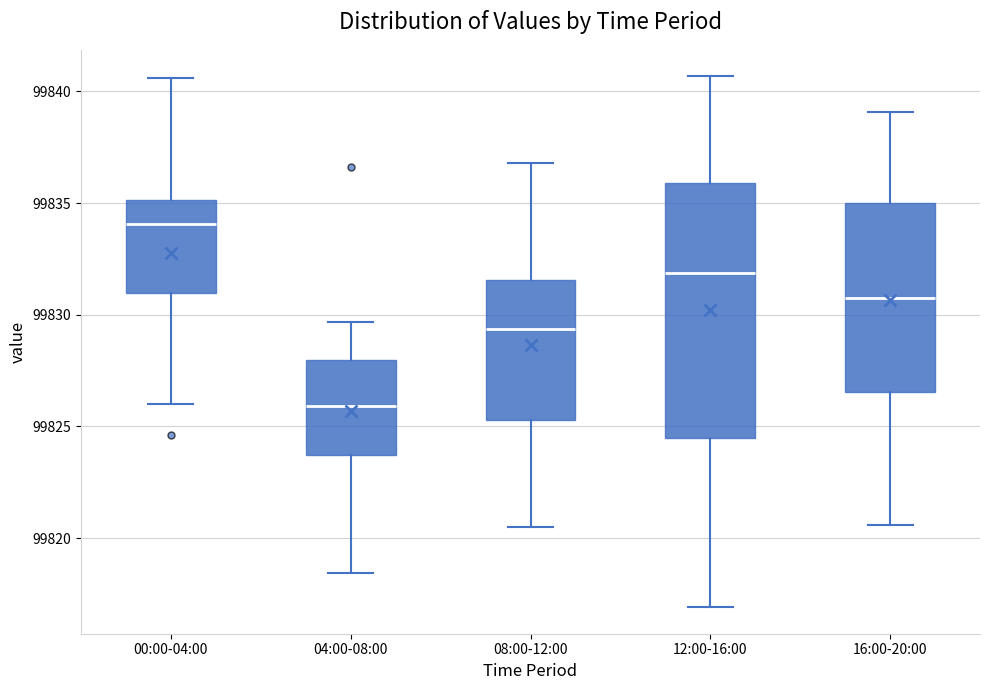

Reading left to right, read every box against the y-axis: the position of its median line, the range the box covers, and the ends of its whiskers. The values are not printed on the chart, so give them approximately, as read against the axis.

00:00-04:00: median 99834.0, box 99831.0 to 99835.0, whiskers 99826.0 to 99840.5
04:00-08:00: median 99826.0, box 99823.5 to 99828.0, whiskers 99818.5 to 99829.5
08:00-12:00: median 99829.5, box 99825.5 to 99831.5, whiskers 99820.5 to 99837.0
12:00-16:00: median 99832.0, box 99824.5 to 99836.0, whiskers 99817.0 to 99840.5
16:00-20:00: median 99831.0, box 99826.5 to 99835.0, whiskers 99820.5 to 99839.0